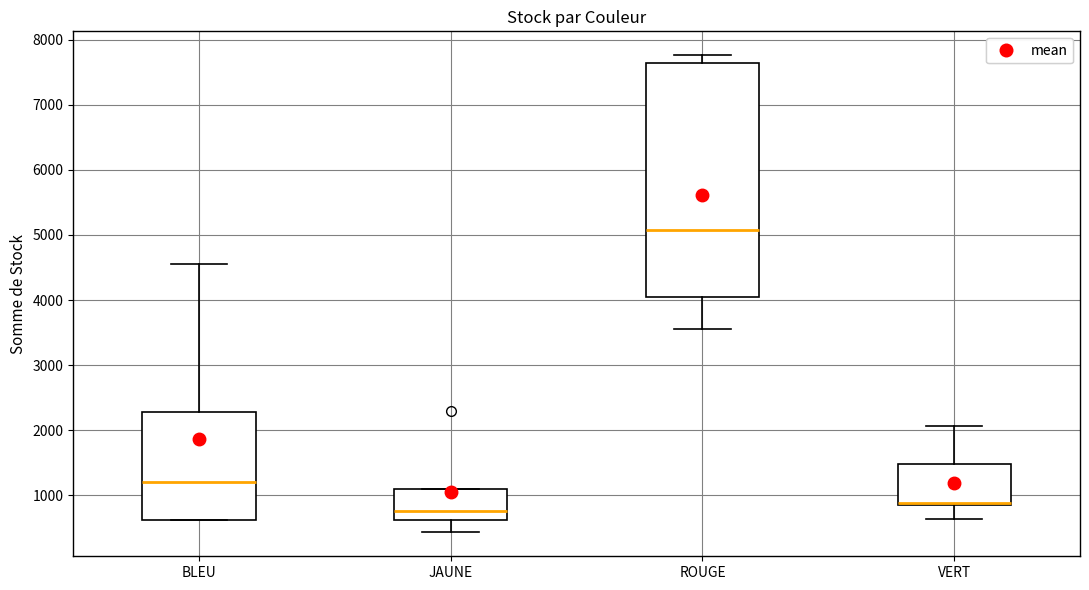

Reading left to right, transcribe this box plot: for each box, give where its median line is, the range the box spans, and where its two whiskers end, as read against the y-axis. The values are not printed on the chart, so give them approximately, as read against the axis.

BLEU: median 1200, box 600 to 2300, whiskers 600 to 4600
JAUNE: median 800, box 600 to 1100, whiskers 400 to 1100
ROUGE: median 5100, box 4000 to 7600, whiskers 3600 to 7800
VERT: median 900 (drawn on the box's lower edge), box 900 to 1500, whiskers 600 to 2100